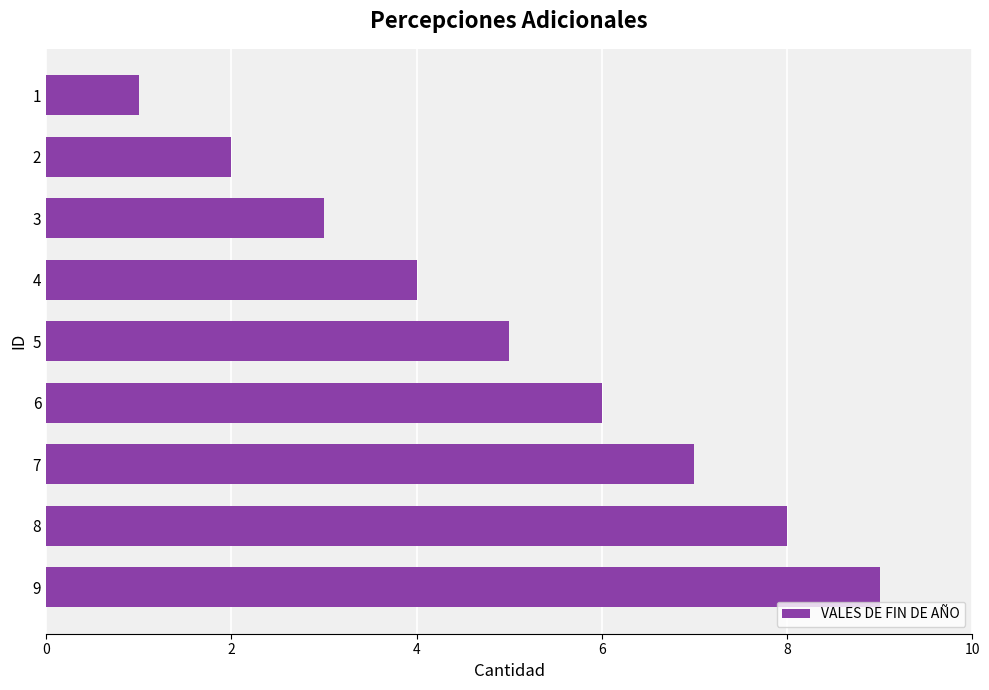

What is the maximum value shown in the chart?

9